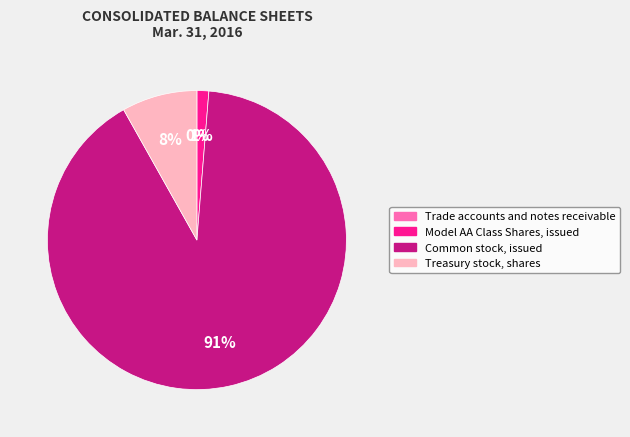

True or false: Treasury stock, shares accounts for 15% of the total.

False